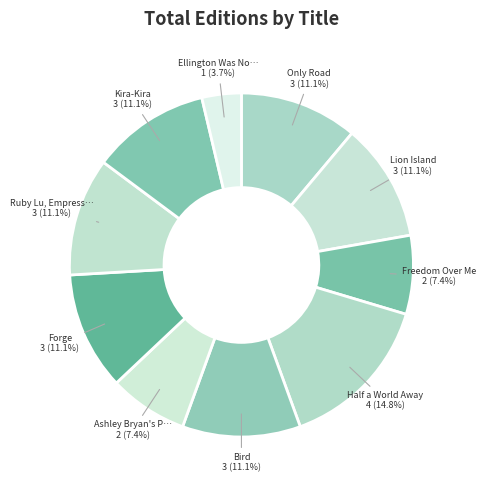

Count the number of slices in the pie.

10